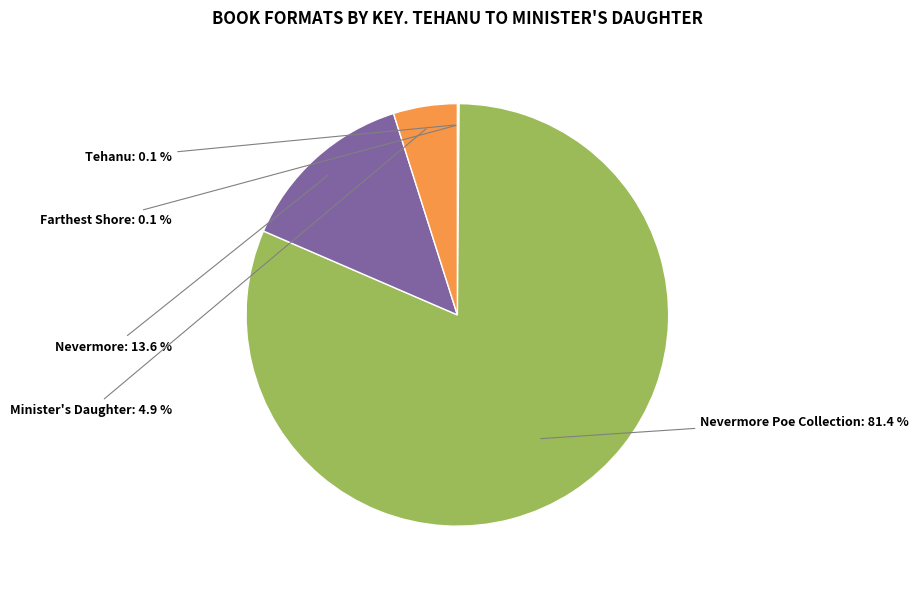

Is there a majority slice in this chart?

Yes